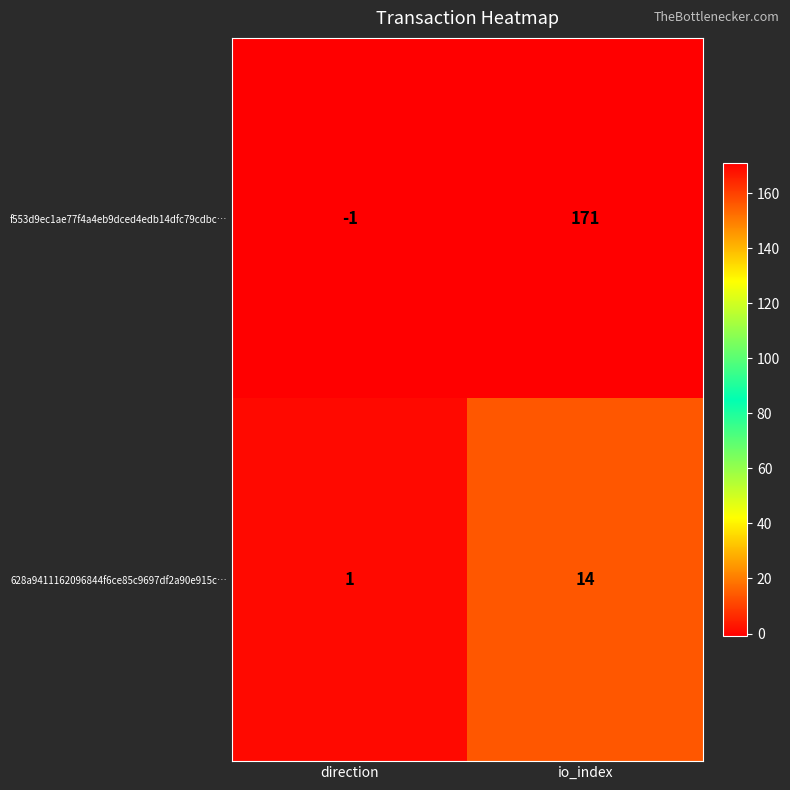

Reading left to right, transcribe all the data shown in this chart.

f553d9ec1ae77f4a4eb9dced4edb14dfc79cdbc…: -1	171
628a9411162096844f6ce85c9697df2a90e915c…: 1	14